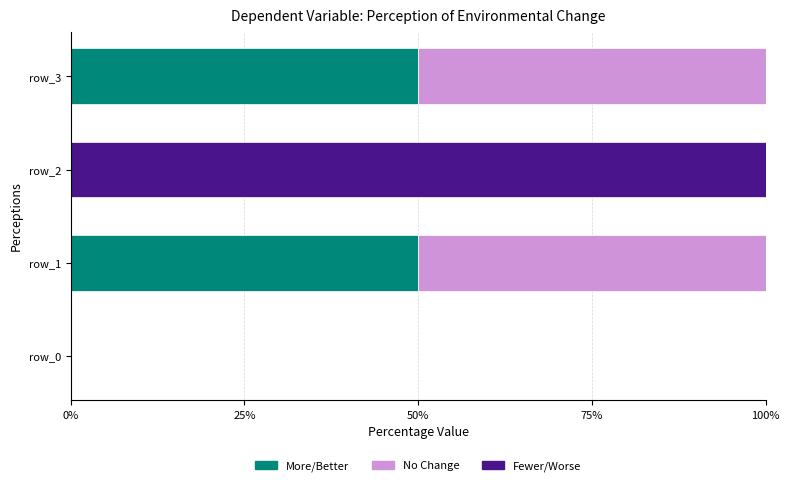

What is the total value across all series at row_3?

100